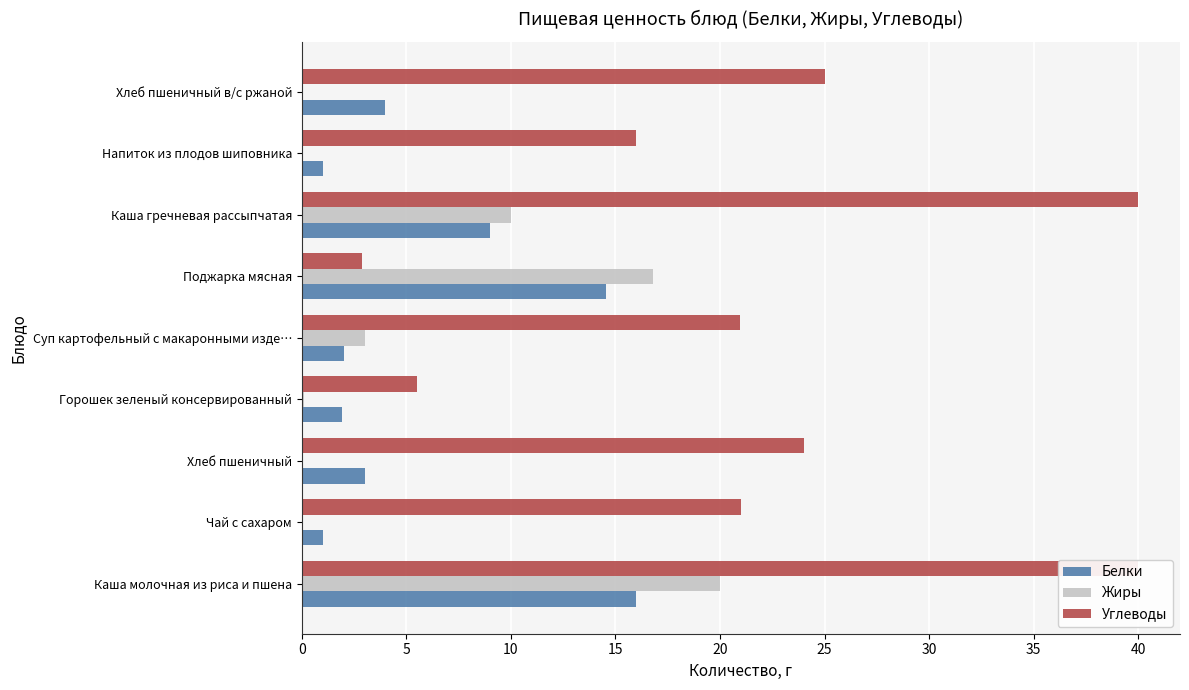

Reading left to right, list all the values displayed in this chart.

Белки: 16.0	1.0	3.0	1.9	2.0	14.6	9.0	1.0	4.0
Жиры: 20.0	0.0	0.0	0.1	3.0	16.8	10.0	0.0	0.0
Углеводы: 40.0	21.0	24.0	5.5	20.9	2.9	40.0	16.0	25.0